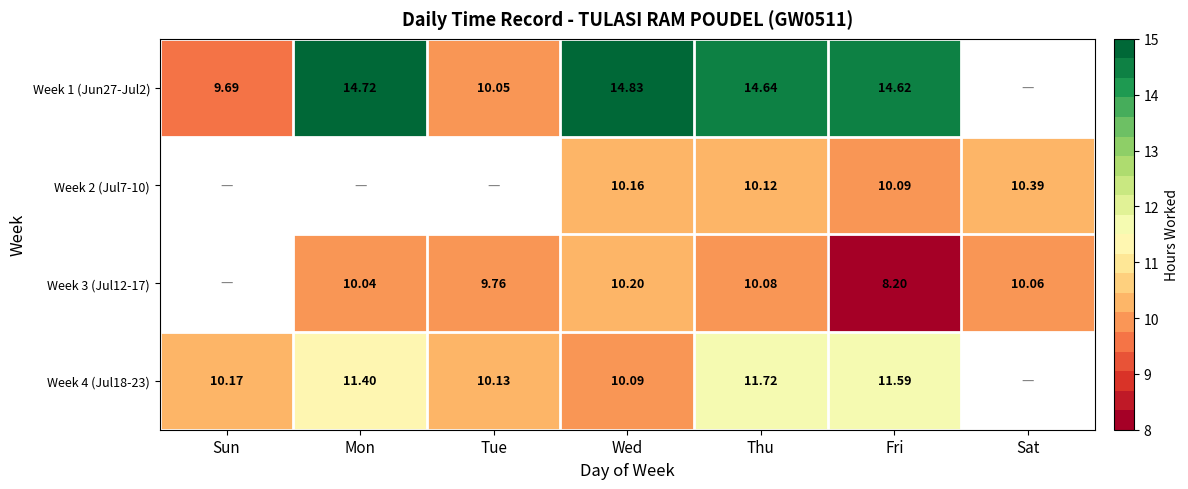

The Week 1 (Jun27-Jul2) series shows 22.4 at Thu. True or false?

False